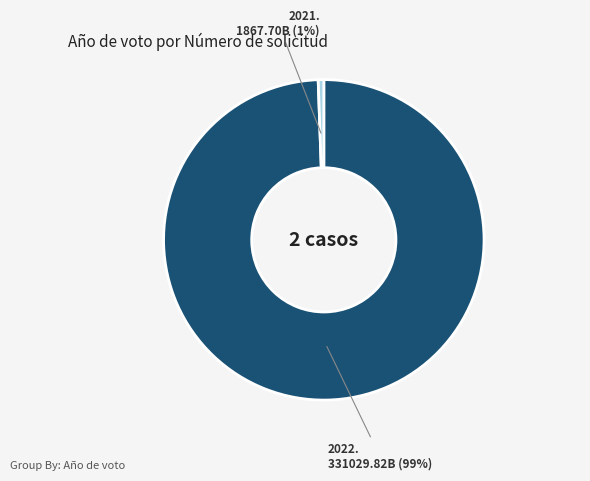

Count the number of slices in the pie.

2